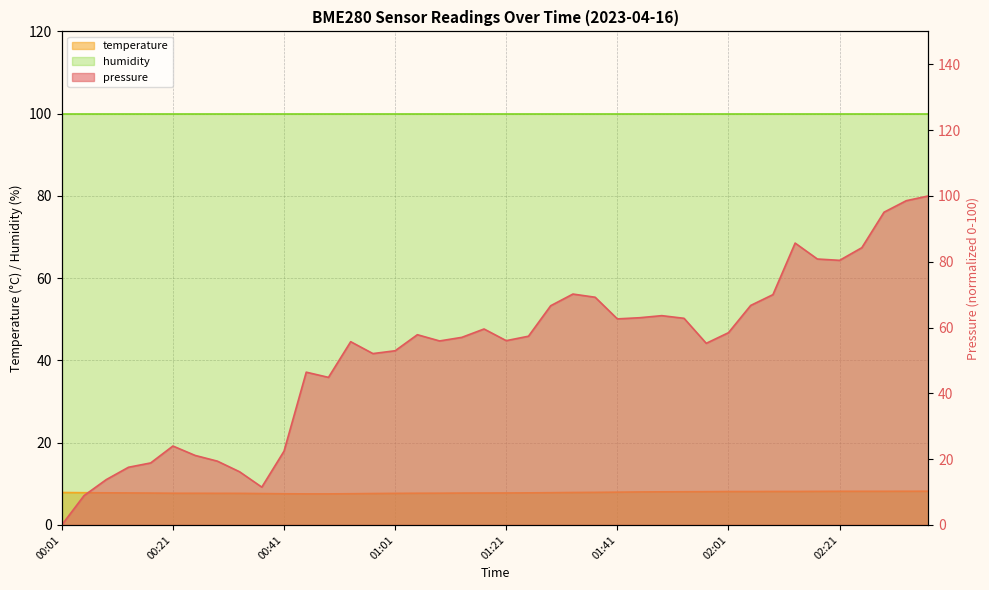

What is the difference between the maximum and minimum values in the pressure series?

100.0